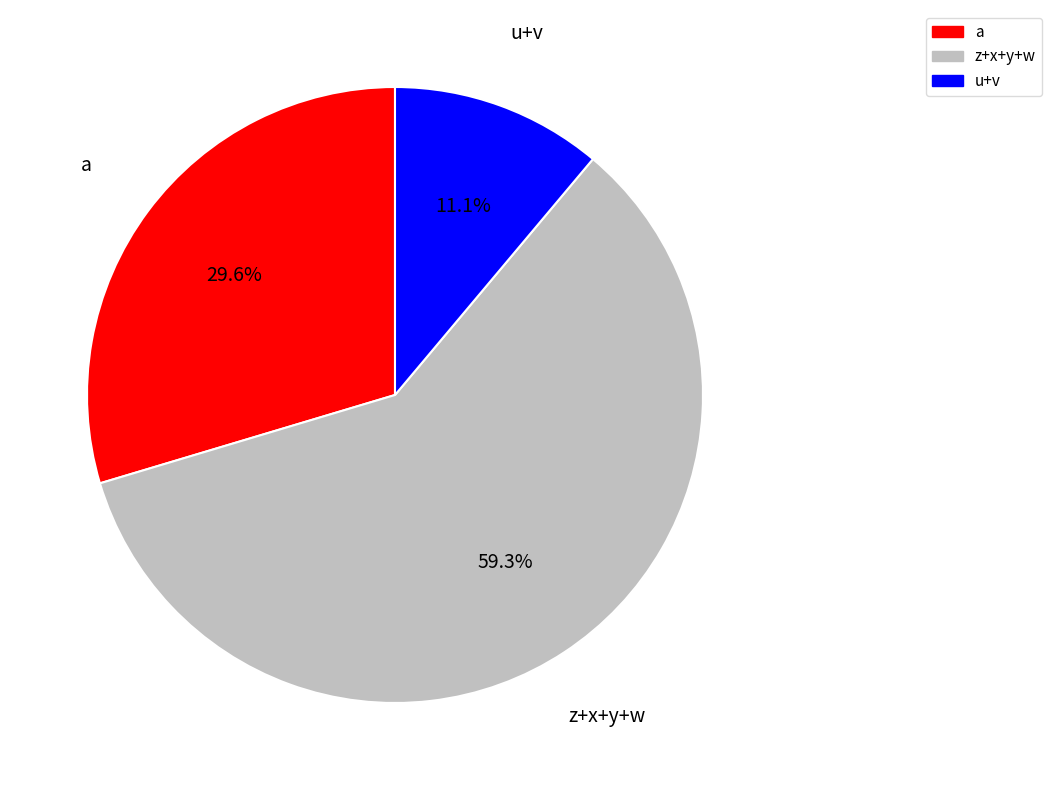

How many segments does this pie chart have?

3